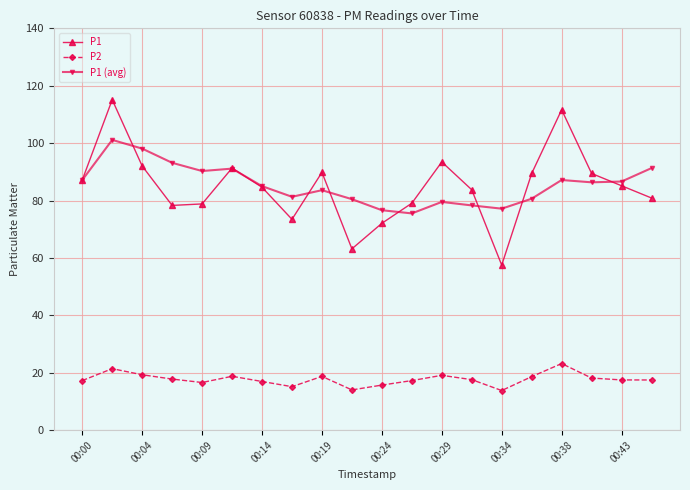

Which series has the widest spread of values?

P1